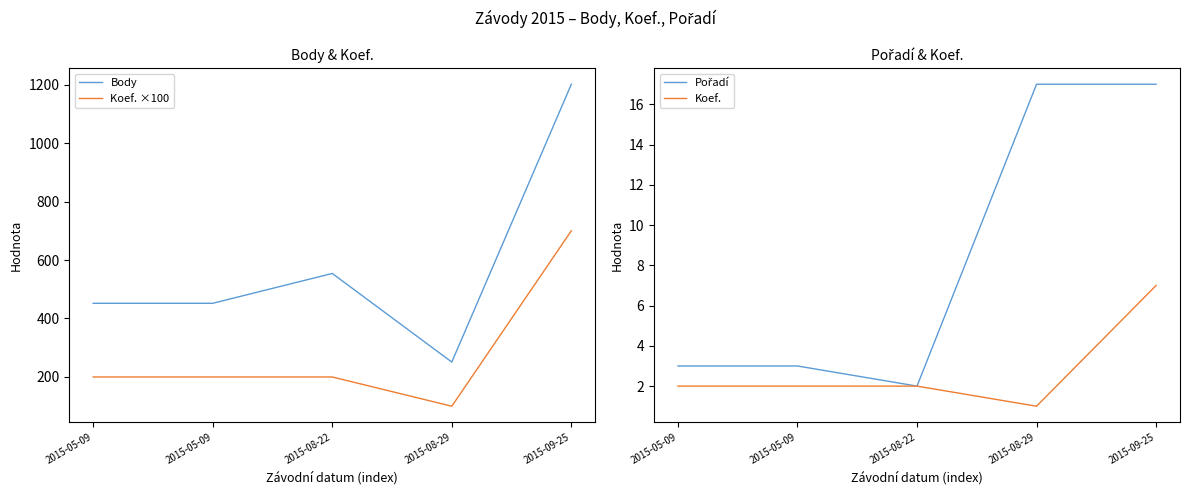

At which label does Body reach its minimum?

2015-08-29